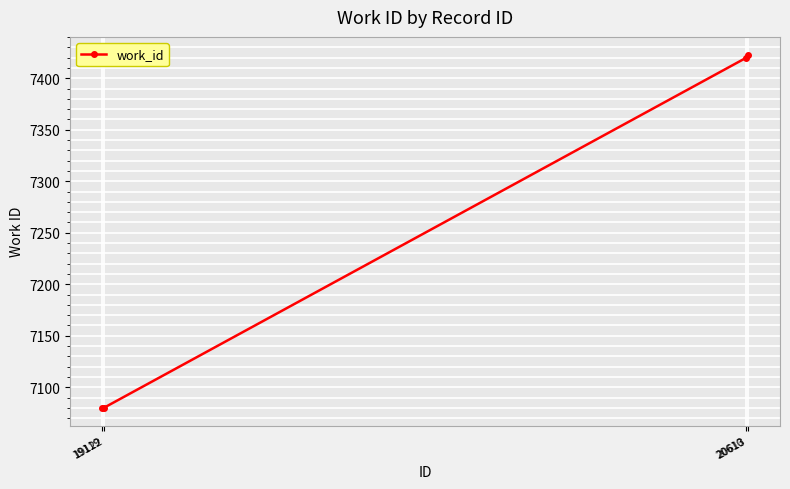

What is the value of the 2nd point from the left?

7080